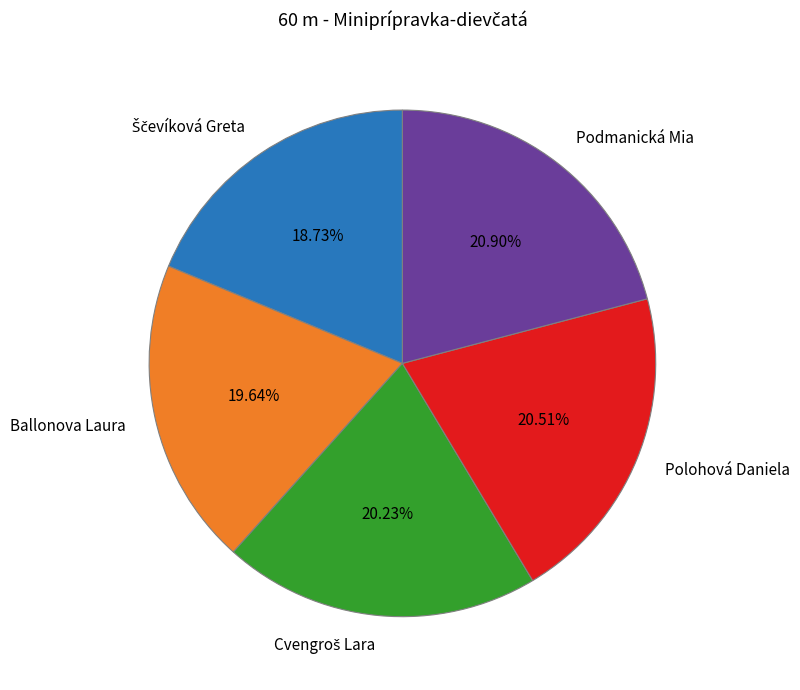

Which has a higher value, Ballonova Laura or Polohová Daniela?

Polohová Daniela